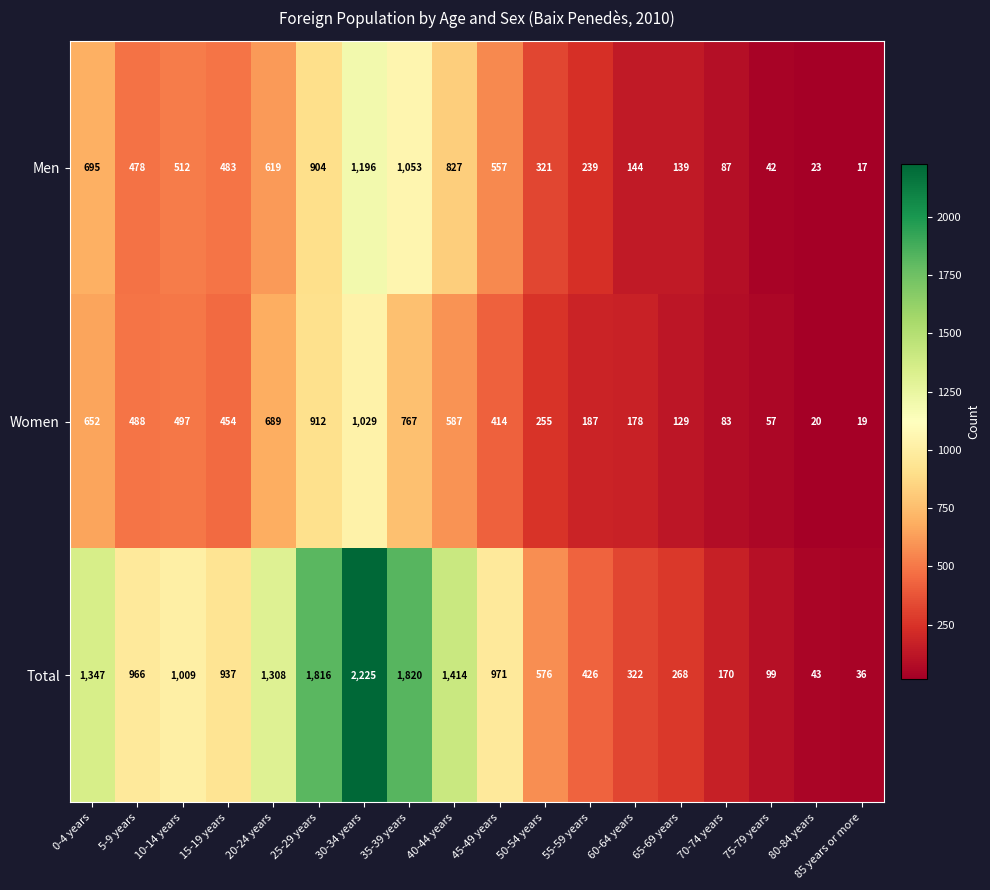

Which category has the lowest value across all series?

85 years or more